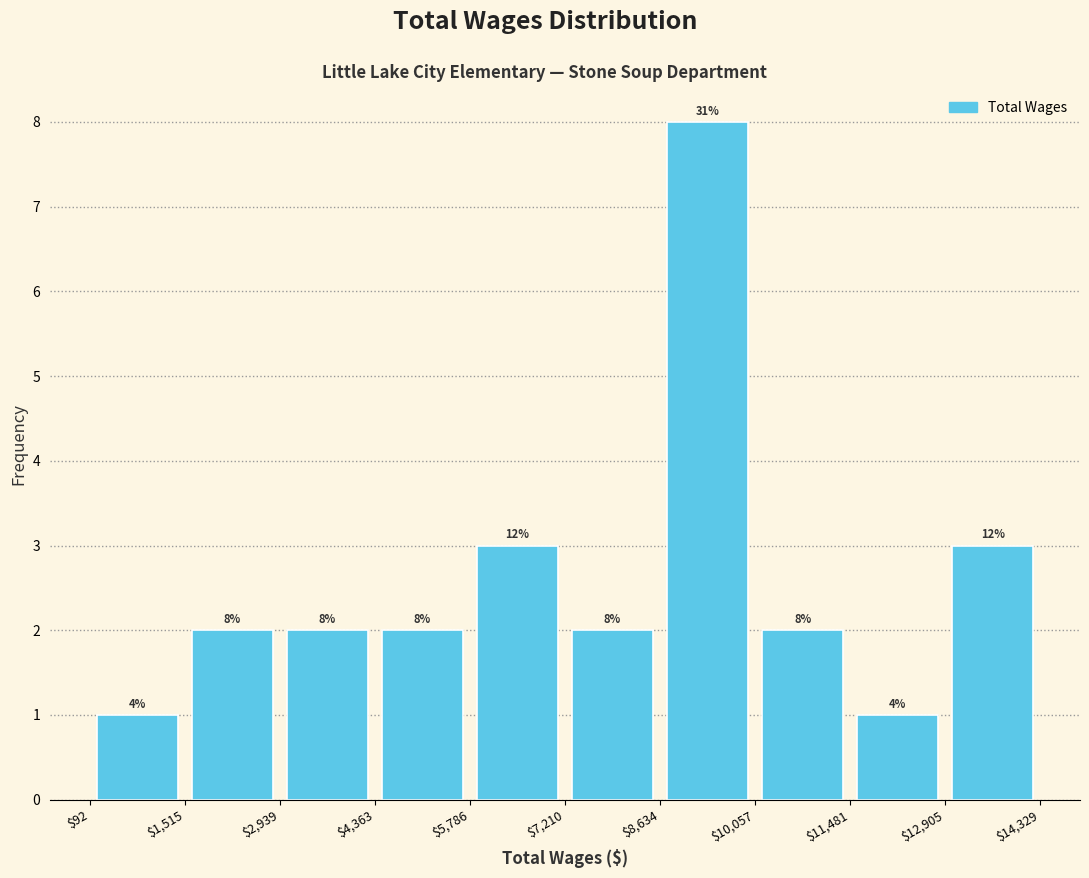

Over which range of the x-axis is the bar tallest?

$8,634 to $10,057